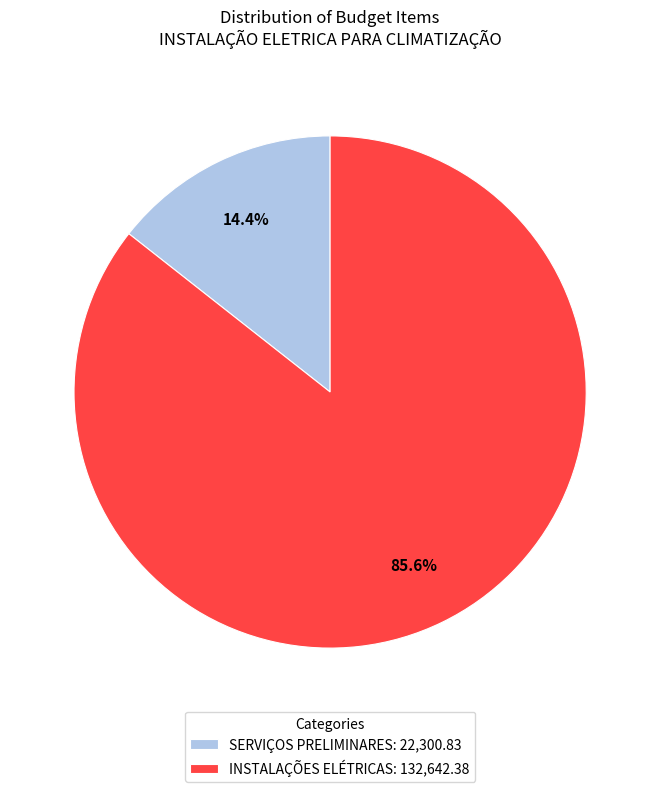

Is it true that INSTALAÇÕES ELÉTRICAS is 99% of the pie?

False